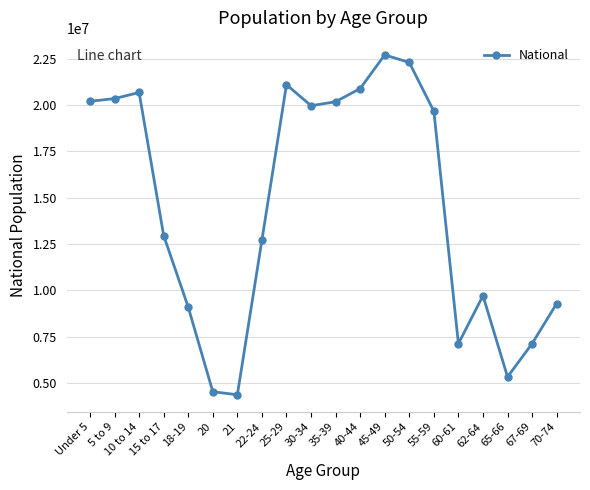

The value at 25-29 is 21101849. True or false?

True